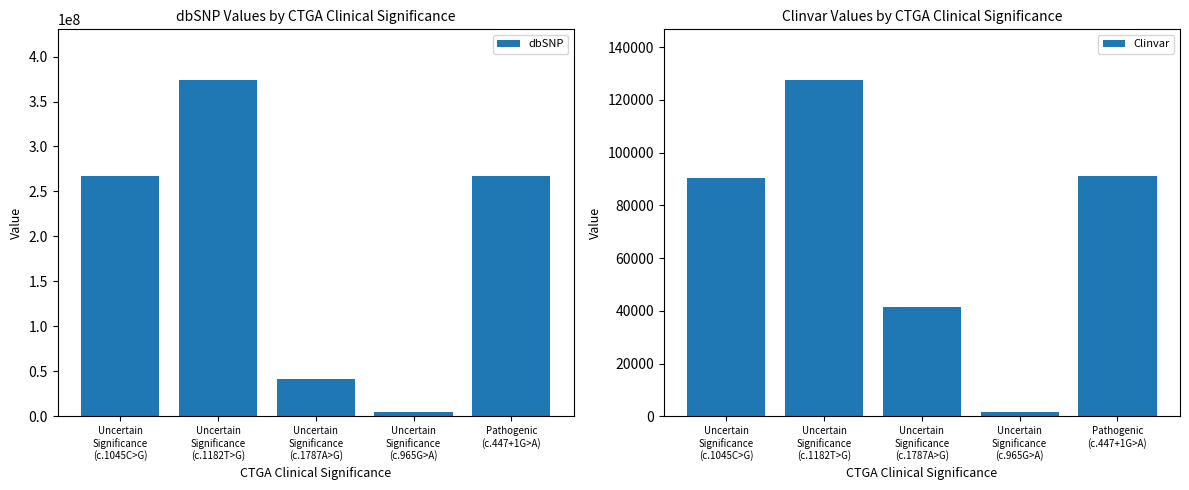

How many values in the dbSNP series exceed 267607689?

2